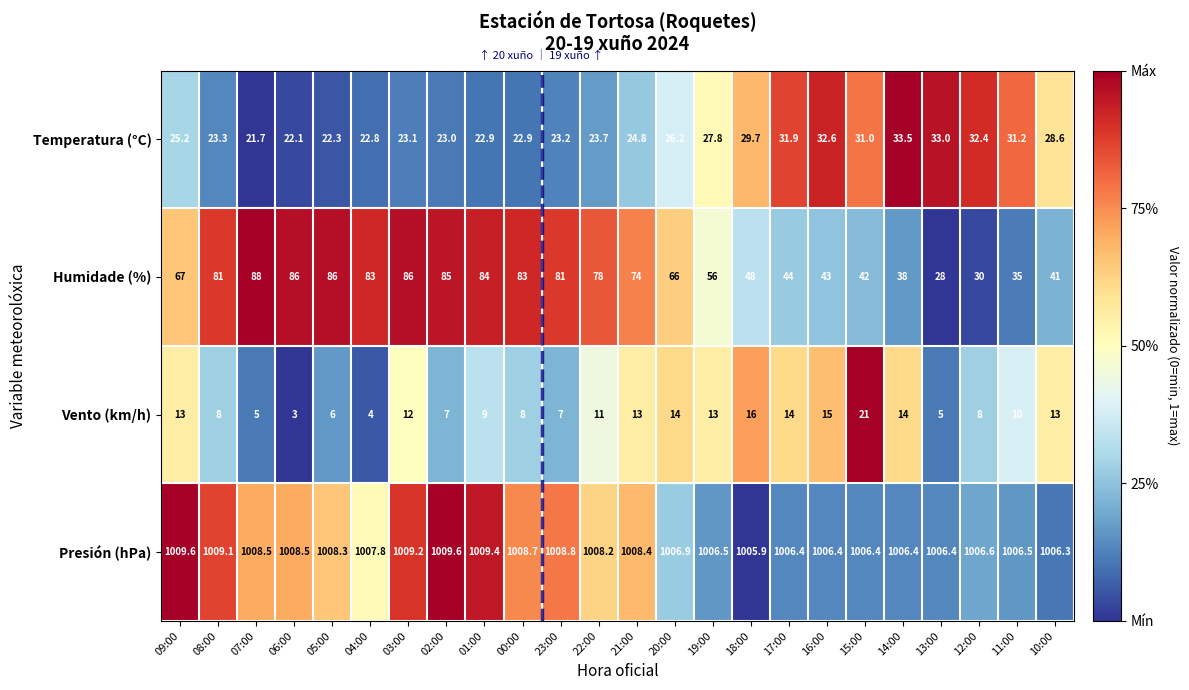

Which series has the largest total across all categories?

Presión (hPa)